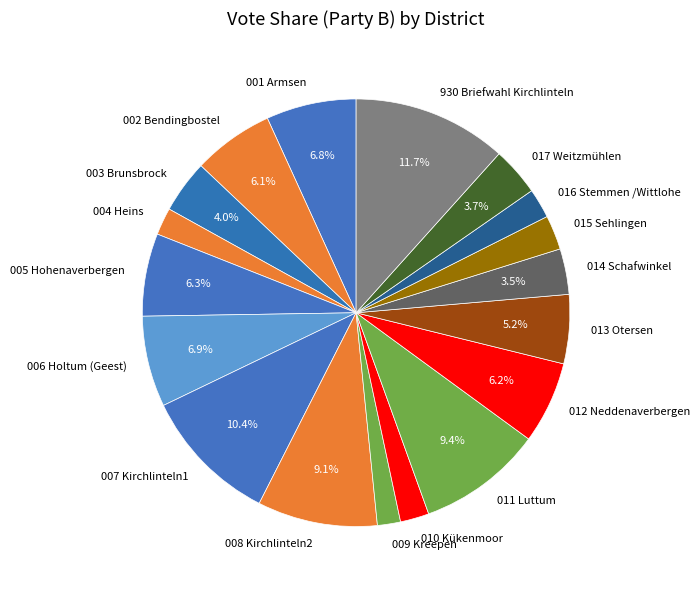

Does 012 Neddenaverbergen account for over 50% of the chart?

No